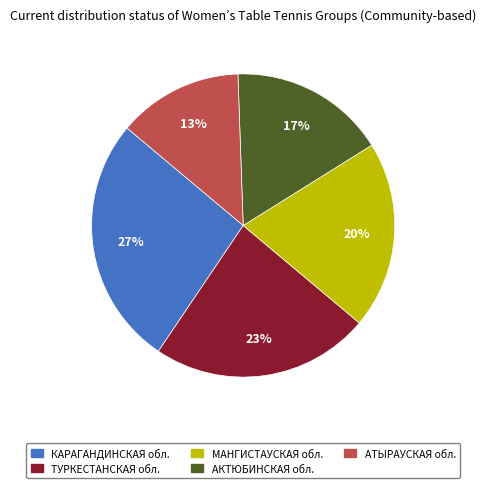

Which category has the biggest portion of the pie?

КАРАГАНДИНСКАЯ обл.